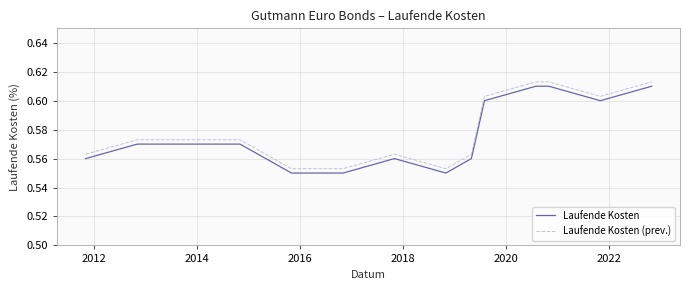

True or false: Laufende Kosten (prev.) and Laufende Kosten cross at least once.

False